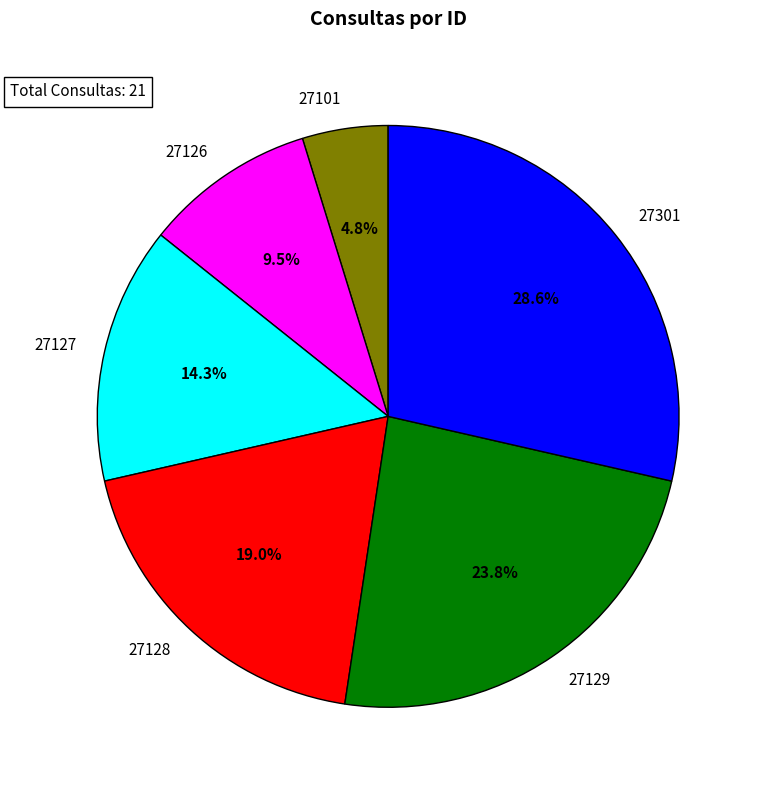

Does 27101 represent more than half of the total?

No